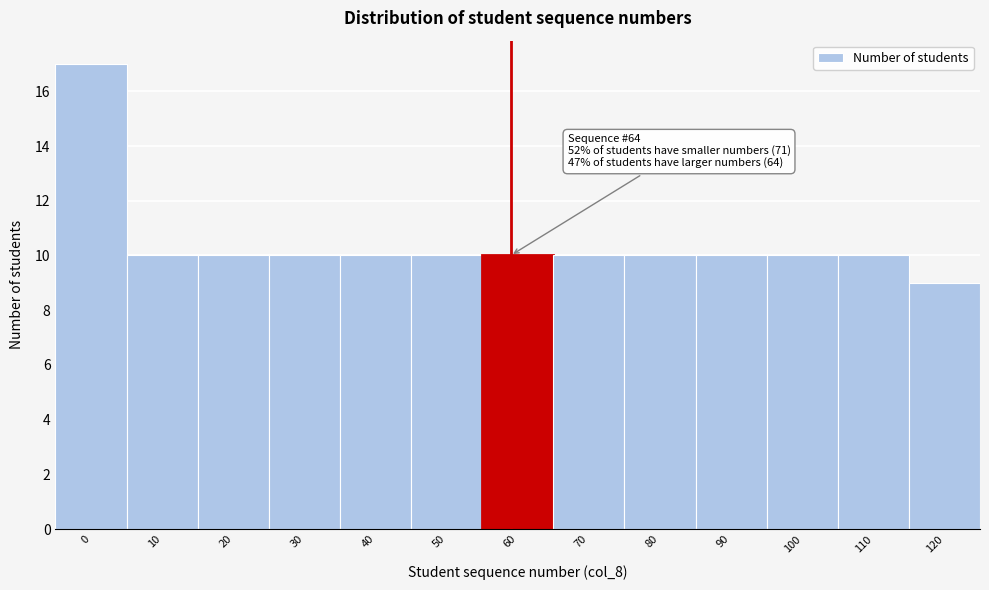

Reading left to right, list all the values displayed in this chart.

0=17	10=10	20=10	30=10	40=10	50=10	60=10	70=10	80=10	90=10	100=10	110=10	120=9